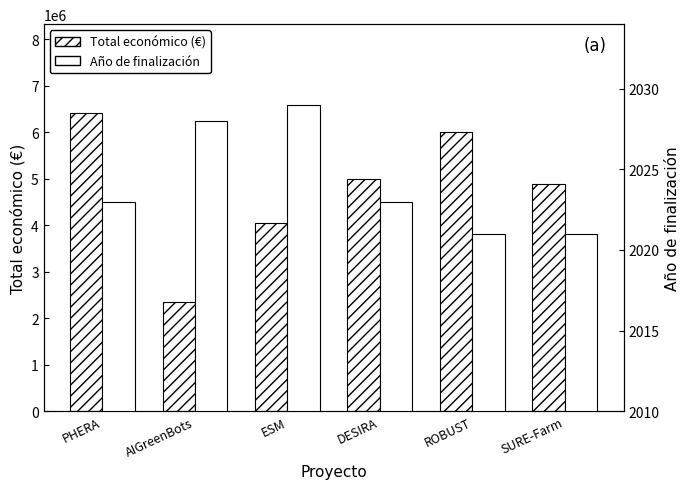

How many data points in Año de finalización are above 2023?

2